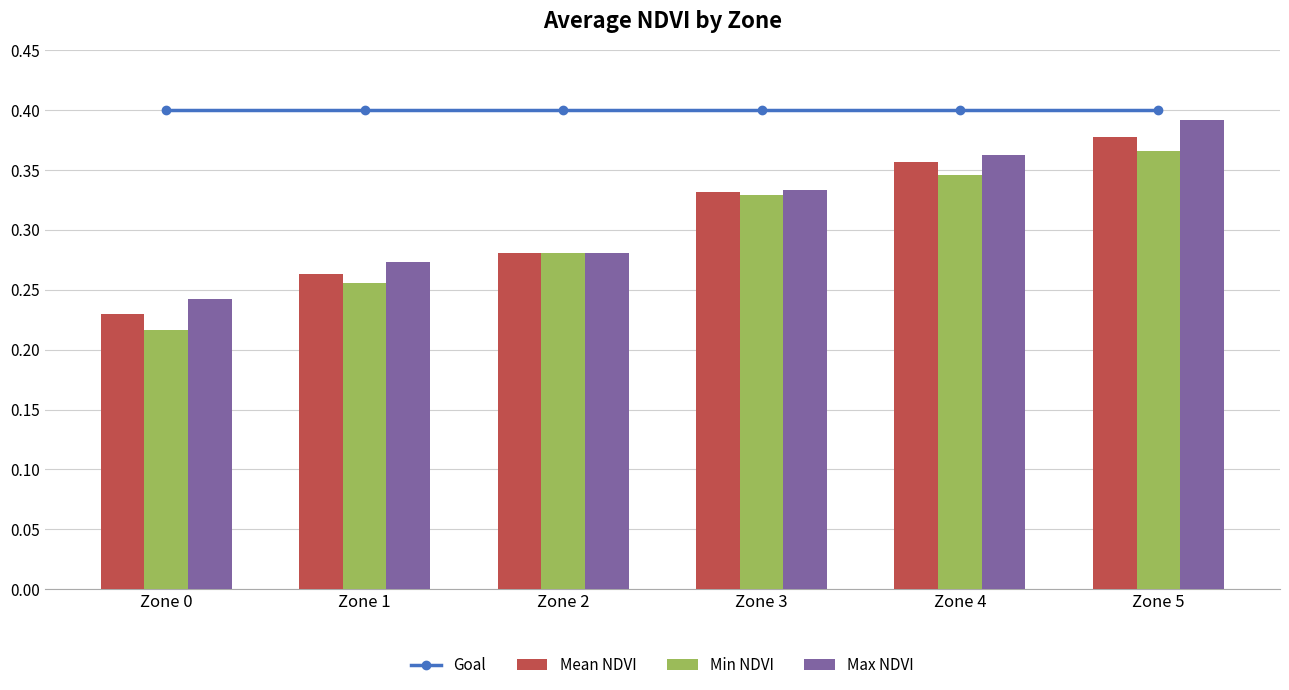

What are all the series names shown in the legend?

Goal, Mean NDVI, Min NDVI, Max NDVI